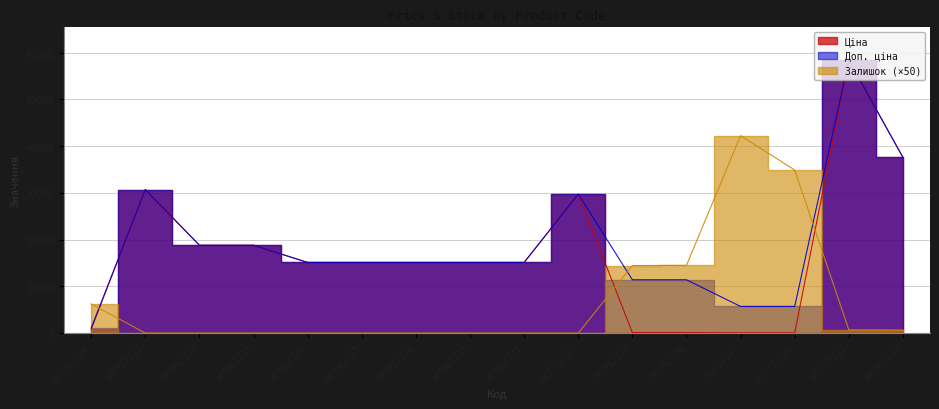

Reading left to right, extract all data points from this chart.

Ціна: 282502116=818.5	287712232=30717.1	287692233=18796.8	287692231=18796.8	287682236=15120.0	287682235=15120.0	287682234=15120.0	287682233=15120.0	287682231=15120.0	287702232=29747.2	239792197=114.1	239792196=114.1	239752197=57.0	239752196=57.0	285662232=58426.5	285652233=37593.6
Доп. ціна: 282502116=1109.2	287712232=30717.1	287692233=18796.8	287692231=18796.8	287682236=15120.0	287682235=15120.0	287682234=15120.0	287682233=15120.0	287682231=15120.0	287702232=29747.2	239792197=11410.0	239792196=11410.0	239752197=5705.0	239752196=5705.0	285662232=58426.5	285652233=37593.6
Залишок: 282502116=6250.0	287712232=0.0	287692233=0.0	287692231=0.0	287682236=0.0	287682235=0.0	287682234=0.0	287682233=0.0	287682231=0.0	287702232=0.0	239792197=14450.0	239792196=14500.0	239752197=42250.0	239752196=34900.0	285662232=700.0	285652233=650.0